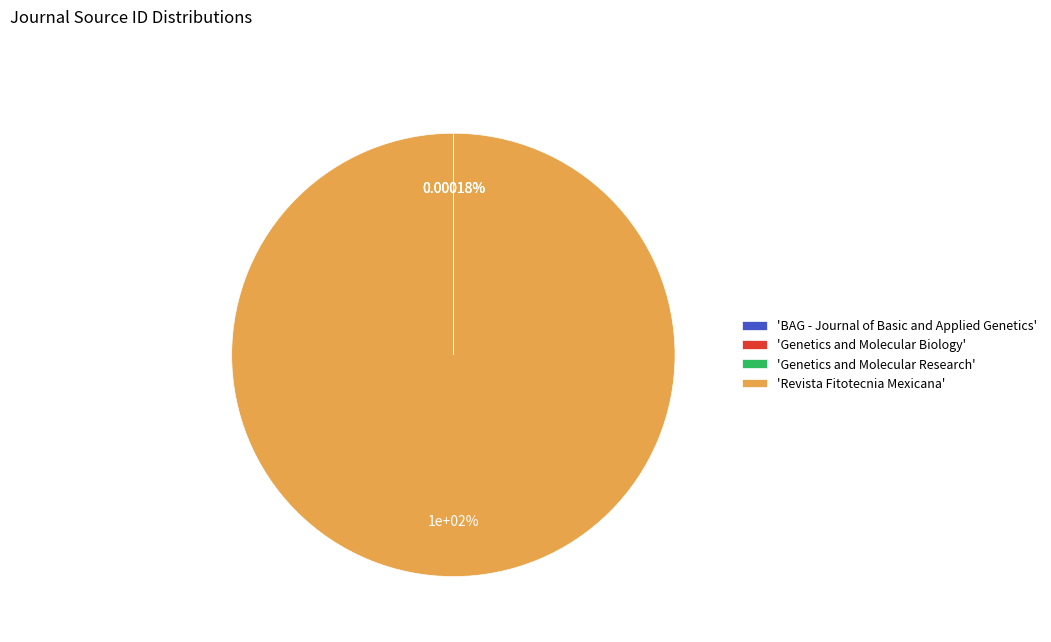

Which has a higher value, Genetics and Molecular Biology or BAG - Journal of Basic and Applied Genetics?

Genetics and Molecular Biology